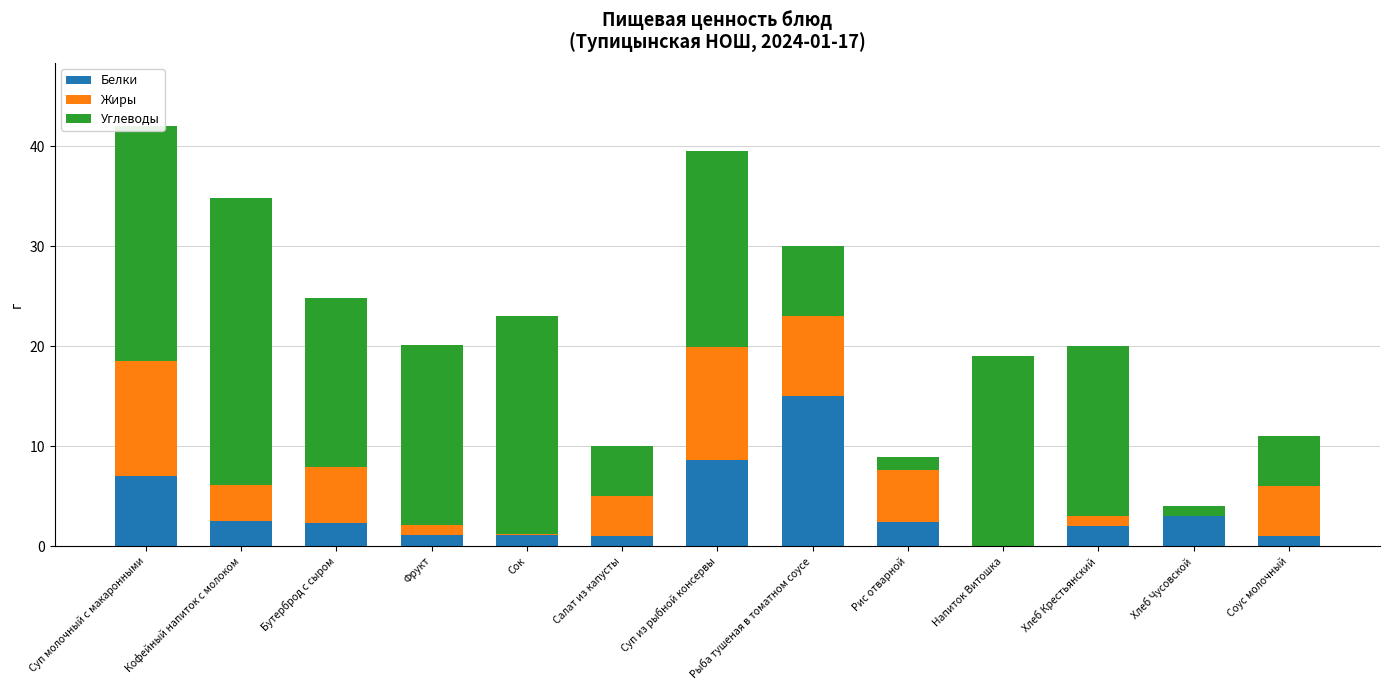

Which category has the highest value in the Белки series?

Рыба тушеная в томатном соусе